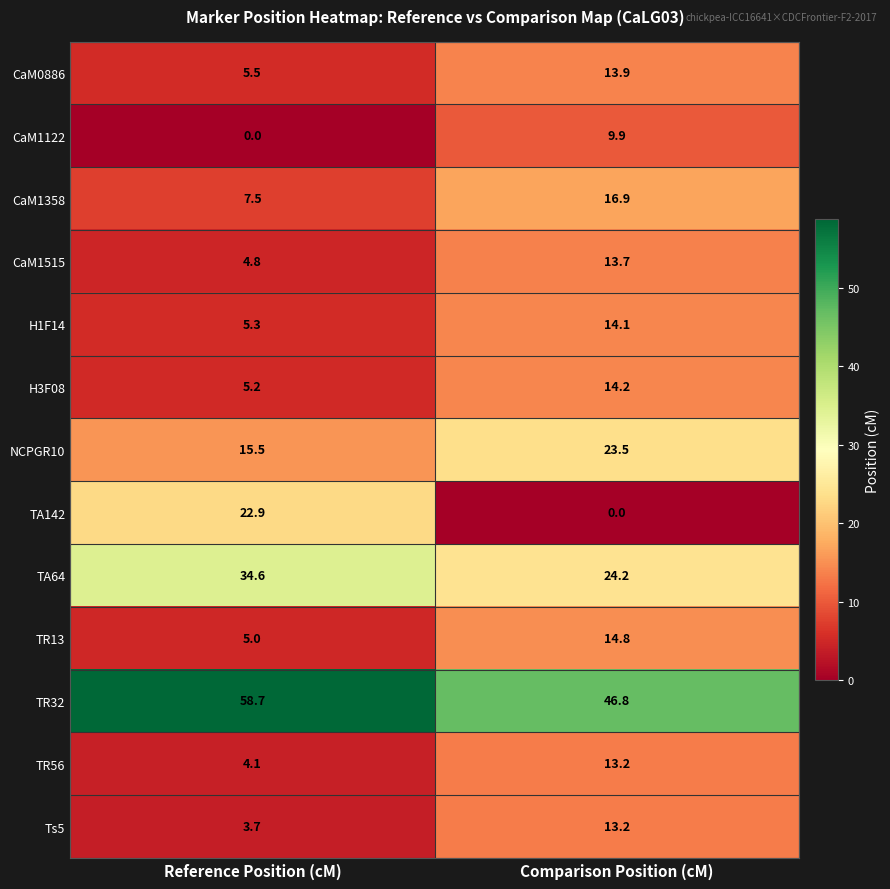

Reading left to right, transcribe all the data shown in this chart.

CaM0886: Reference Position (cM)=5.5	Comparison Position (cM)=13.9
CaM1122: Reference Position (cM)=0.0	Comparison Position (cM)=9.9
CaM1358: Reference Position (cM)=7.5	Comparison Position (cM)=16.9
CaM1515: Reference Position (cM)=4.8	Comparison Position (cM)=13.7
H1F14: Reference Position (cM)=5.3	Comparison Position (cM)=14.1
H3F08: Reference Position (cM)=5.2	Comparison Position (cM)=14.2
NCPGR10: Reference Position (cM)=15.5	Comparison Position (cM)=23.5
TA142: Reference Position (cM)=22.9	Comparison Position (cM)=0.0
TA64: Reference Position (cM)=34.6	Comparison Position (cM)=24.2
TR13: Reference Position (cM)=5.0	Comparison Position (cM)=14.8
TR32: Reference Position (cM)=58.7	Comparison Position (cM)=46.8
TR56: Reference Position (cM)=4.1	Comparison Position (cM)=13.2
Ts5: Reference Position (cM)=3.7	Comparison Position (cM)=13.2